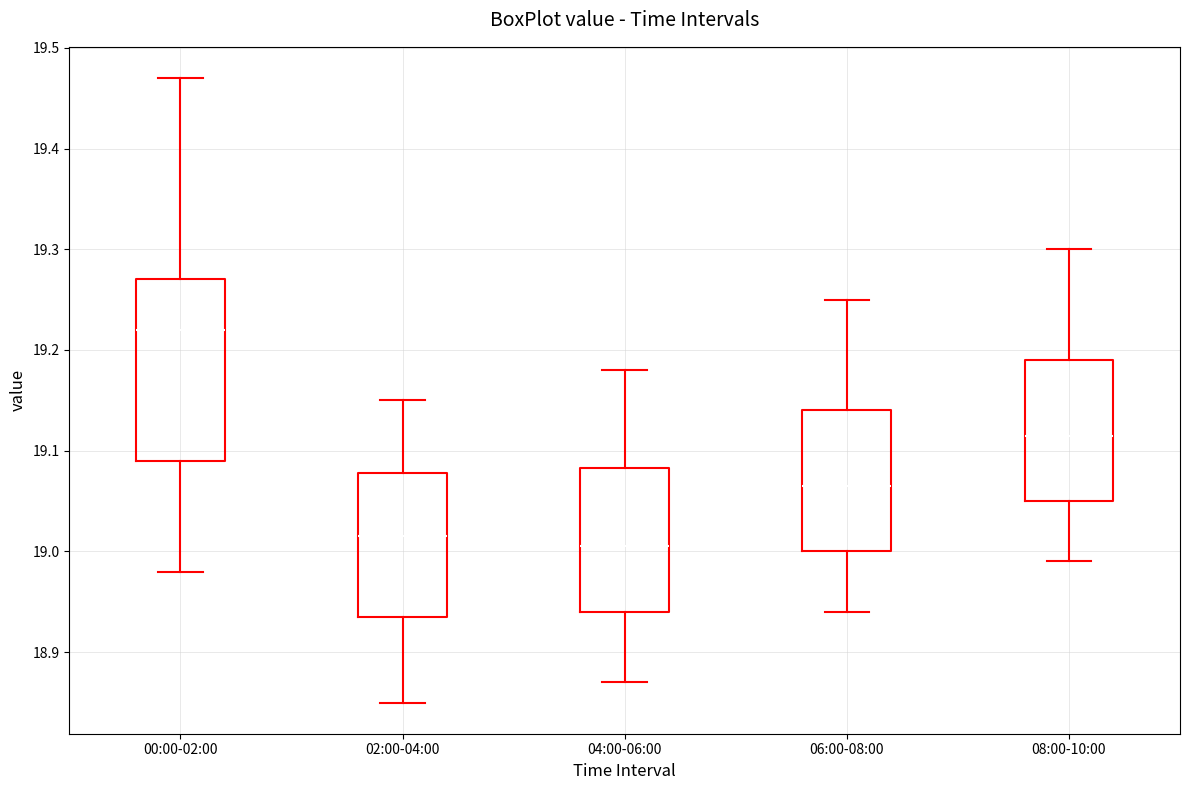

Reading left to right, transcribe this box plot: for each box, give where its median line is, the range the box spans, and where its two whiskers end, as read against the y-axis. The values are not printed on the chart, so give them approximately, as read against the axis.

00:00-02:00: median 19.22, box 19.09 to 19.27, whiskers 18.98 to 19.47
02:00-04:00: median 19.02, box 18.94 to 19.08, whiskers 18.85 to 19.15
04:00-06:00: median 19.01, box 18.94 to 19.08, whiskers 18.87 to 19.18
06:00-08:00: median 19.07, box 19.00 to 19.14, whiskers 18.94 to 19.25
08:00-10:00: median 19.12, box 19.05 to 19.19, whiskers 18.99 to 19.30